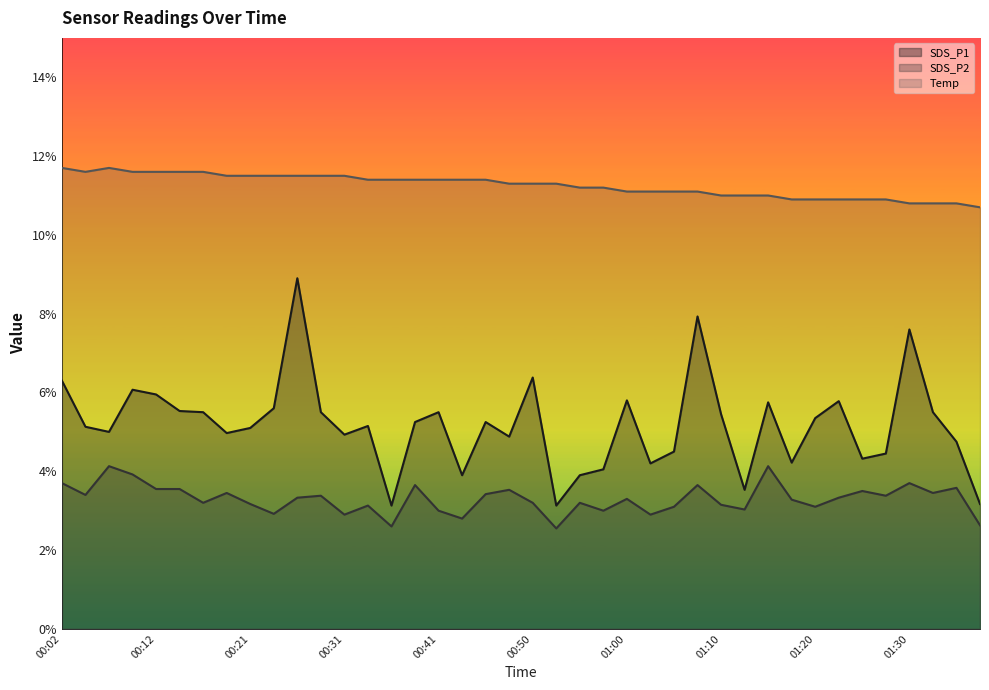

How many lines are shown in the chart?

3